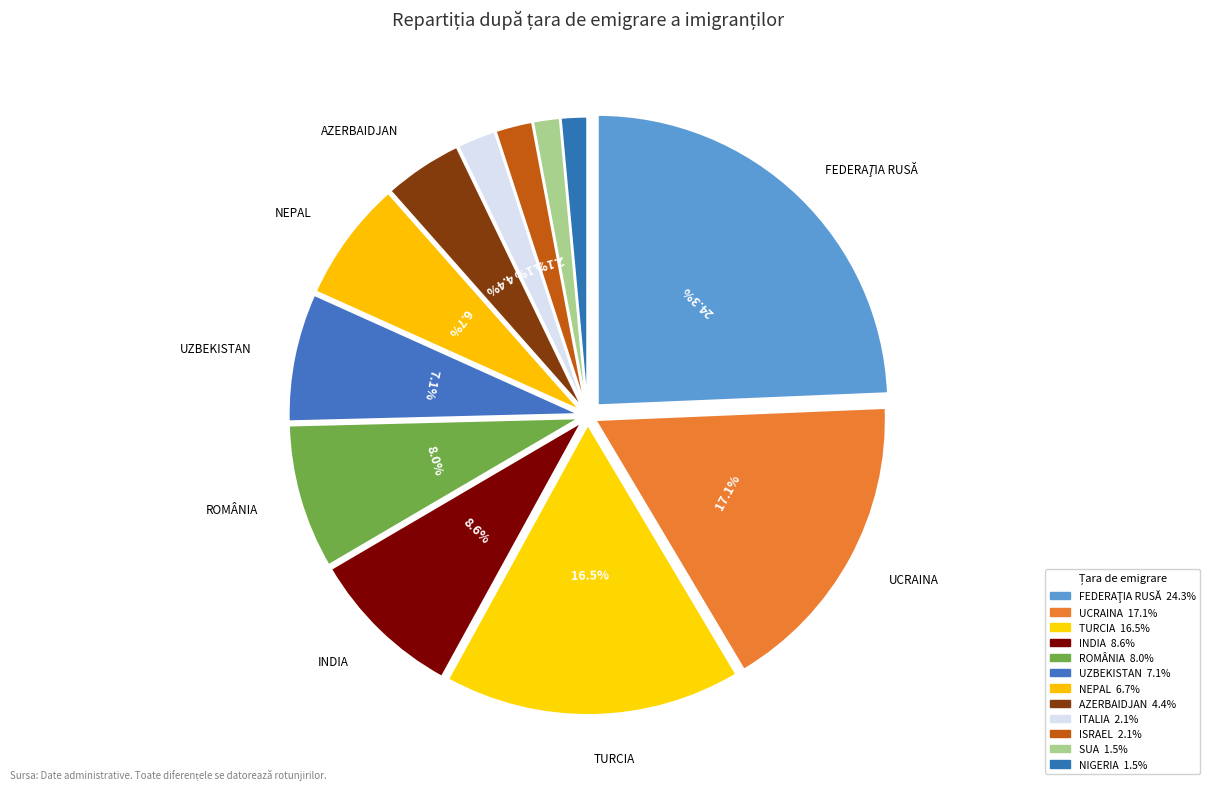

How many slices are in this pie chart?

12